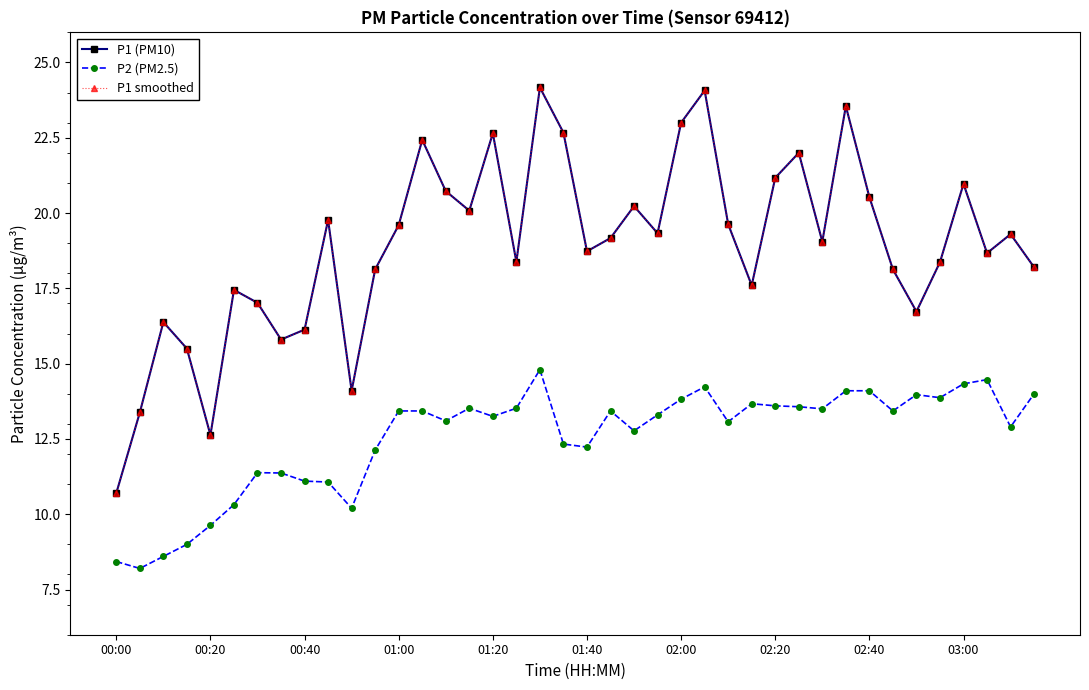

True or false: P2 (PM2.5) and P1 smoothed cross at least once.

False